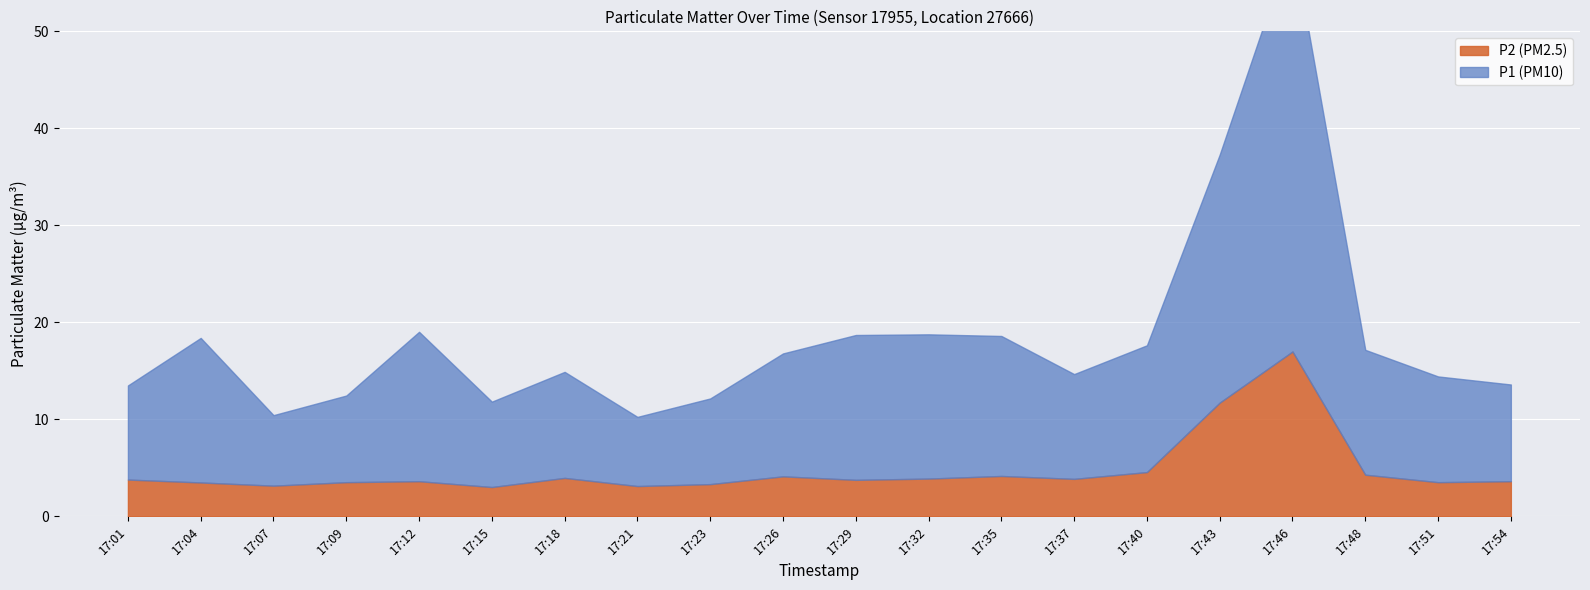

At which category does P2 reach its first local peak?

17:12